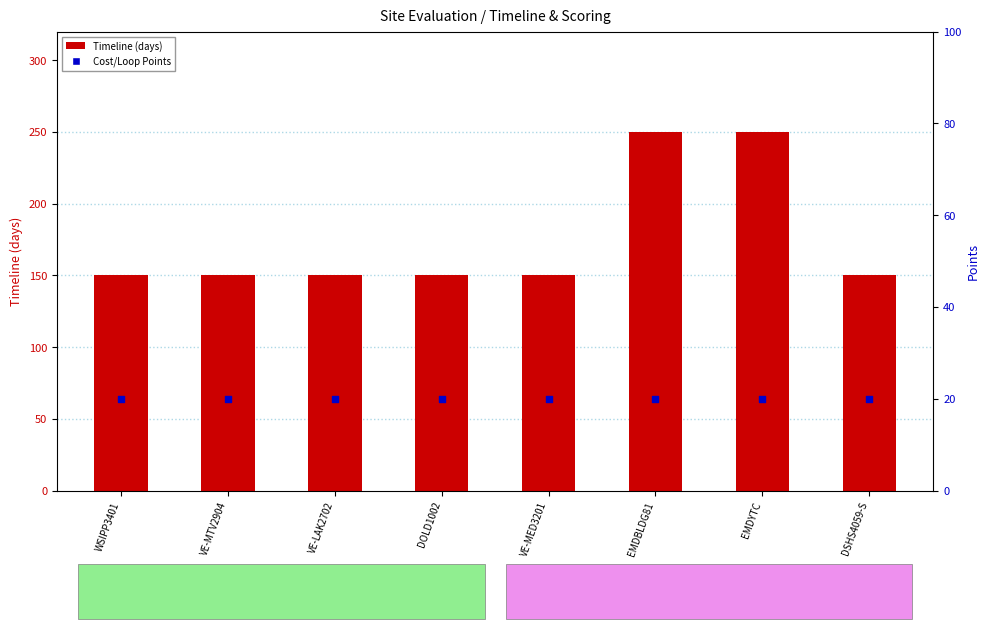

At which category is the sum across all series the highest?

EMDBLDG81